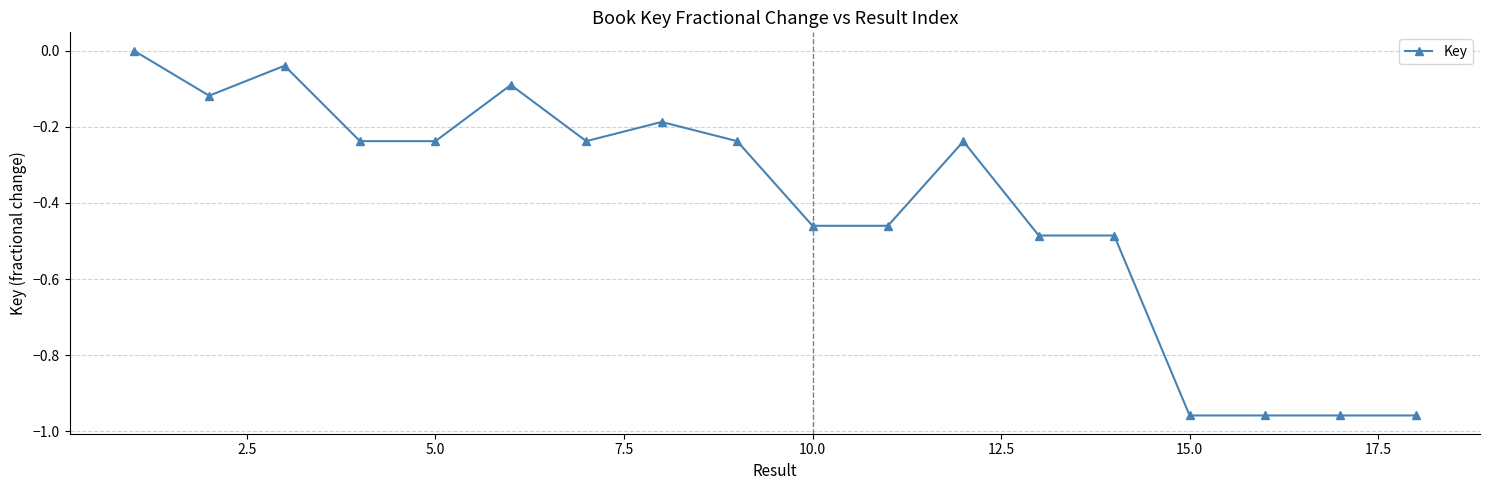

What is the sum of all values?

-7.3